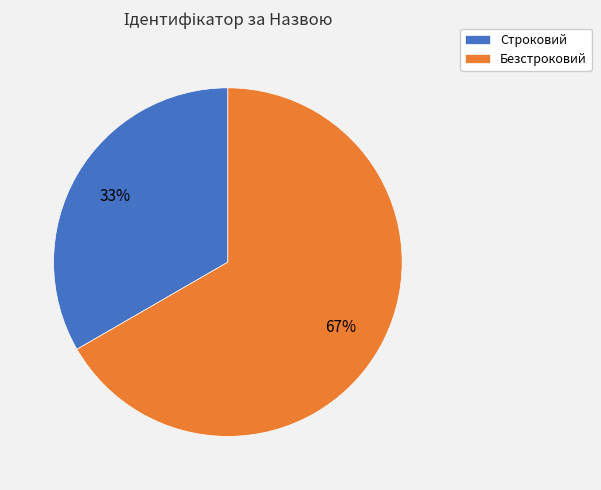

True or false: Строковий accounts for 33% of the total.

True